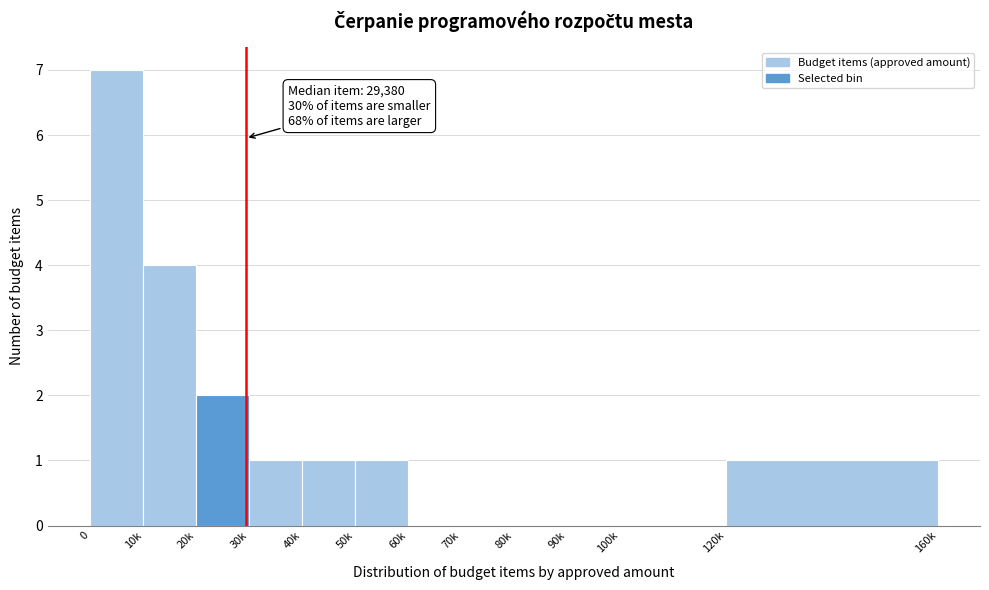

Reading left to right, what are all the values shown in this chart?

0=7	10k=4	20k=2	30k=1	40k=1	50k=1	60k=0	70k=0	80k=0	90k=0	100k=0	120k=1